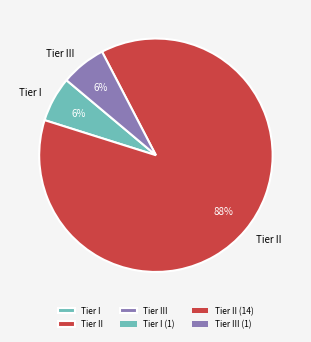

Do Tier I and Tier III together represent more than half of the pie?

No